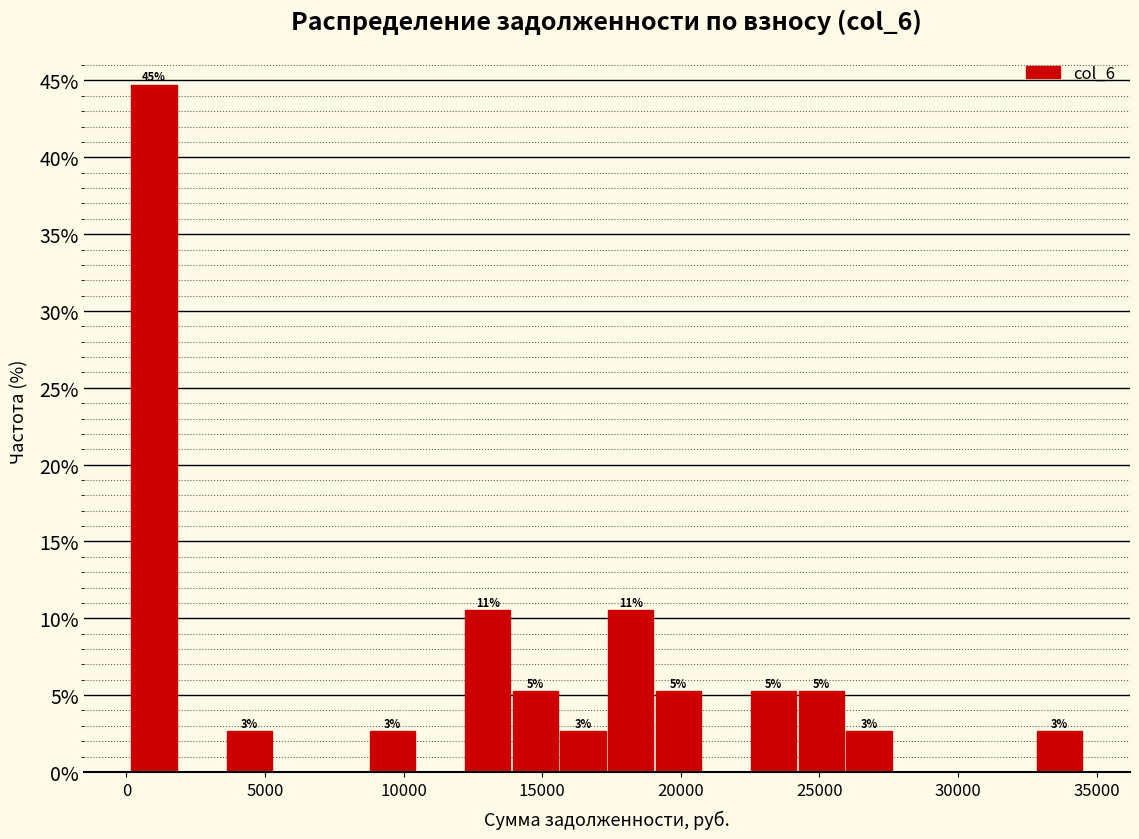

Read against the x-axis, roughly where is the centre of the tallest bar?

1000